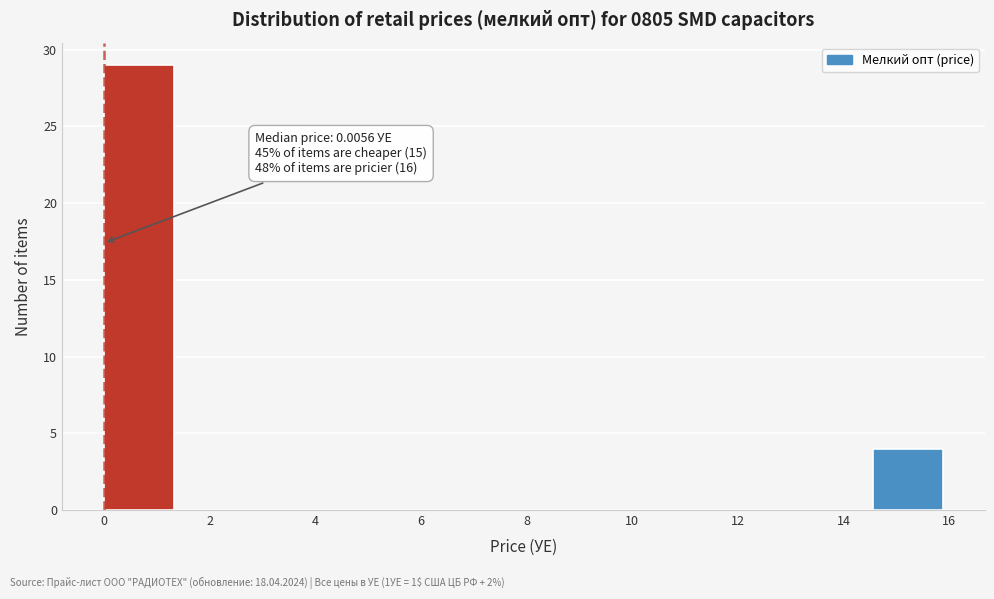

Which range on the x-axis has the tallest bar?

0.0 to 1.4